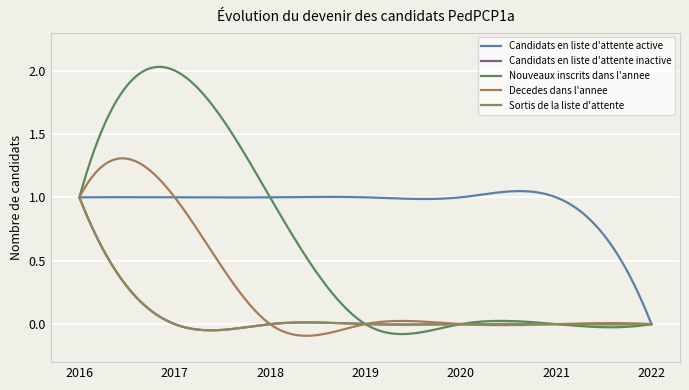

How many lines are shown in the chart?

5